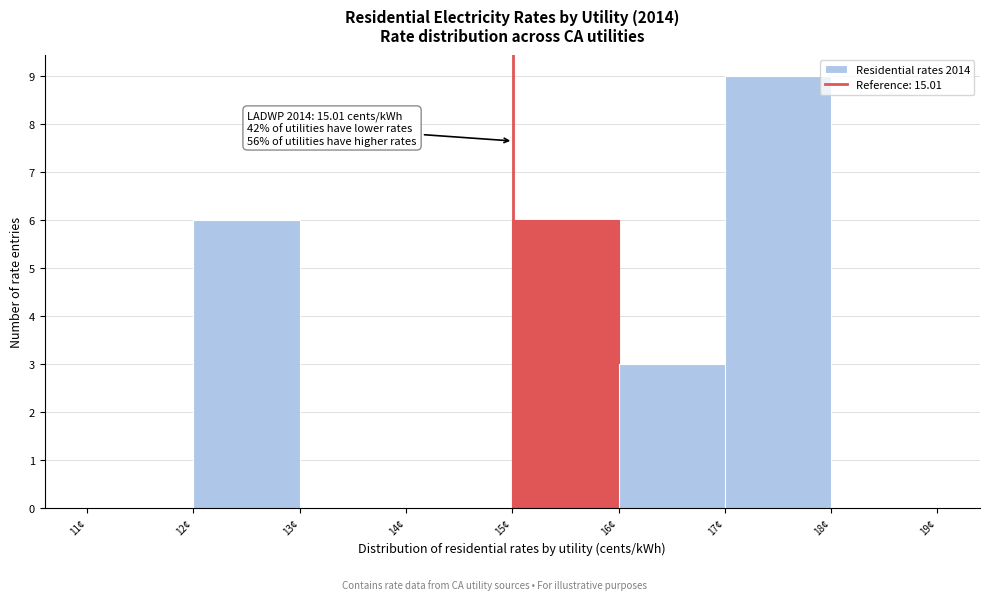

Which range on the x-axis has the tallest bar?

17 to 18